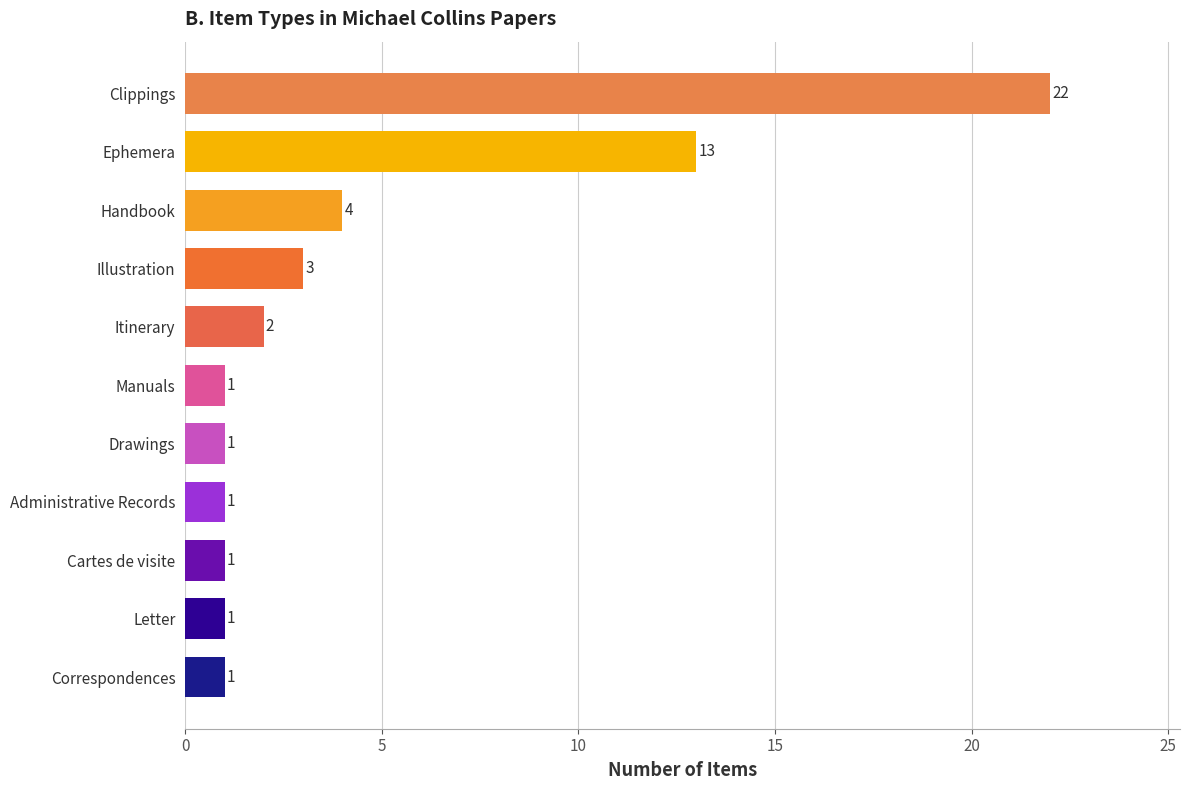

What is the maximum value shown in the chart?

22